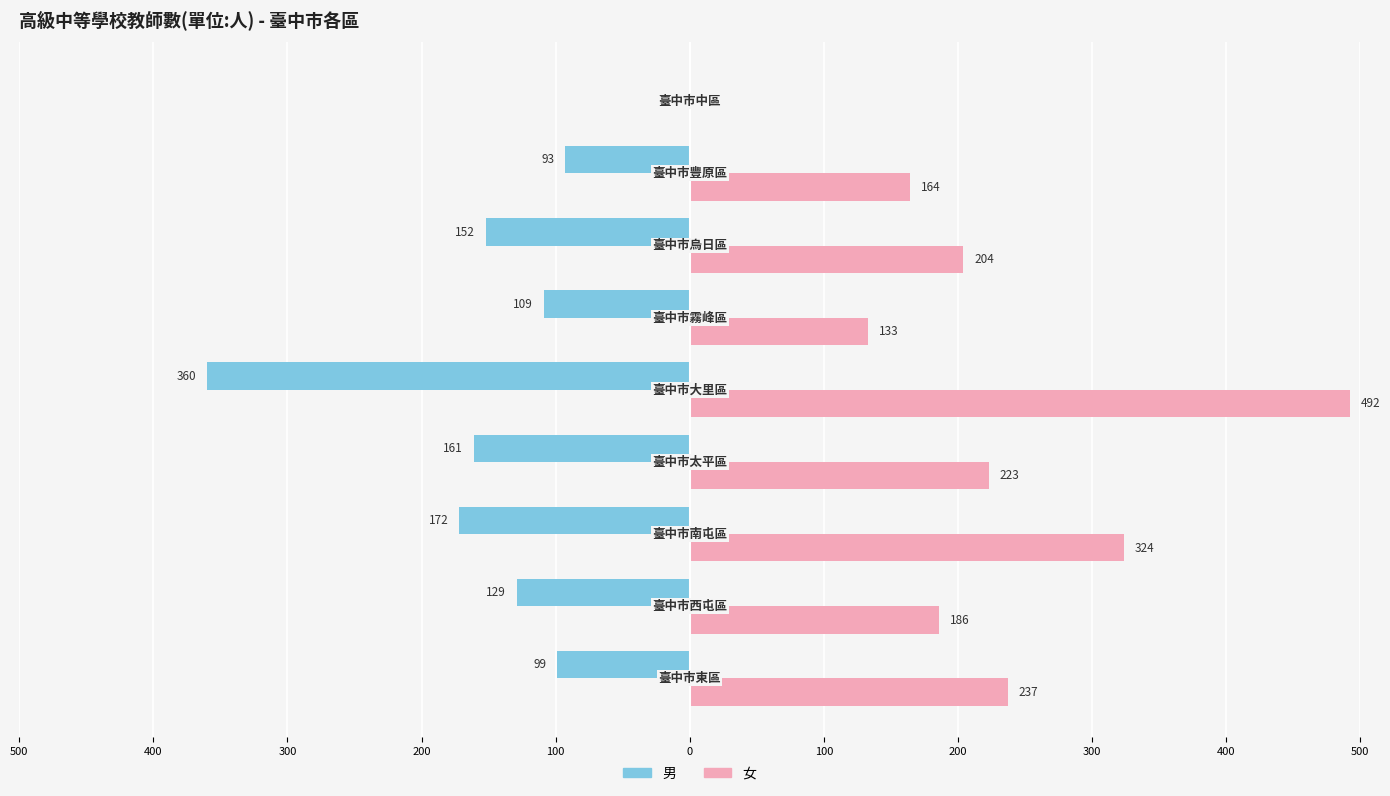

What are all the series names shown in the legend?

男, 女